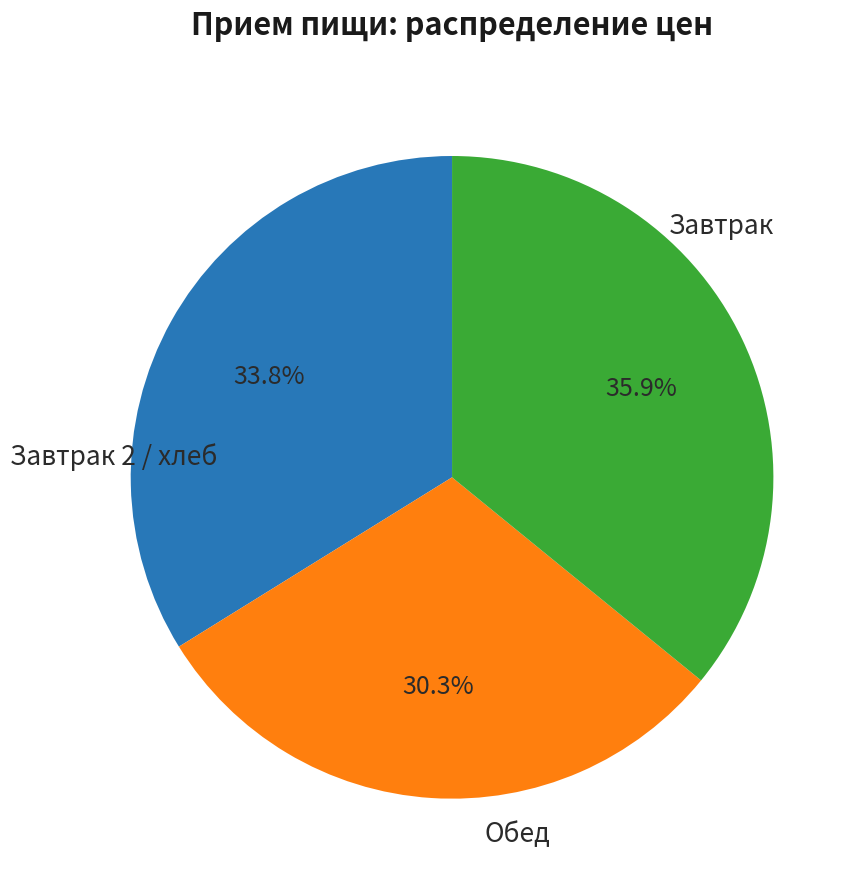

Does any single category account for the majority?

No